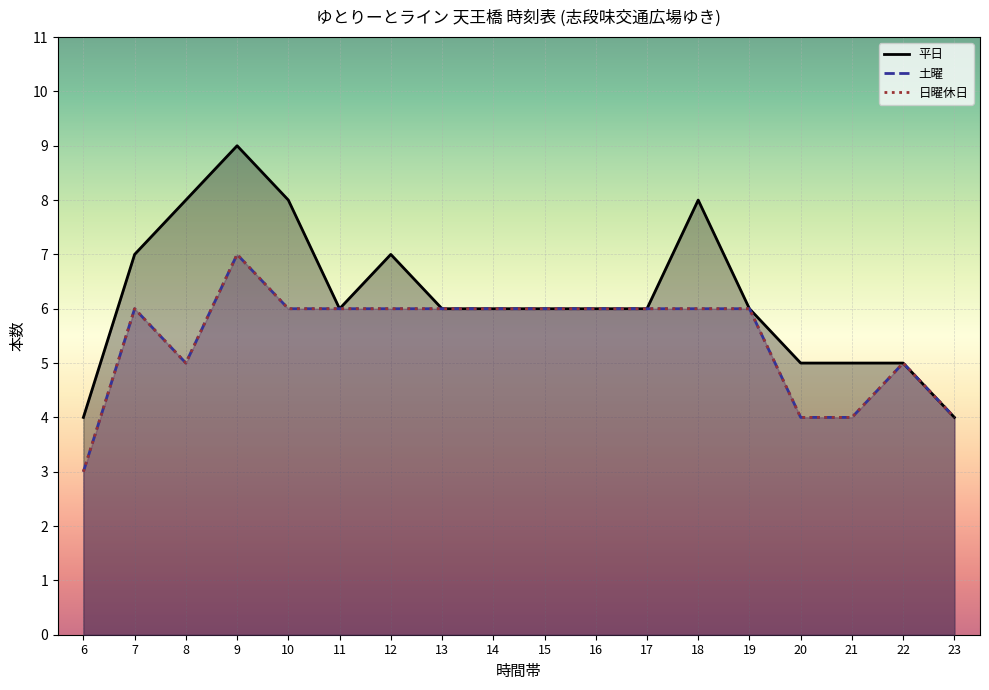

Count the number of data series in this chart.

3